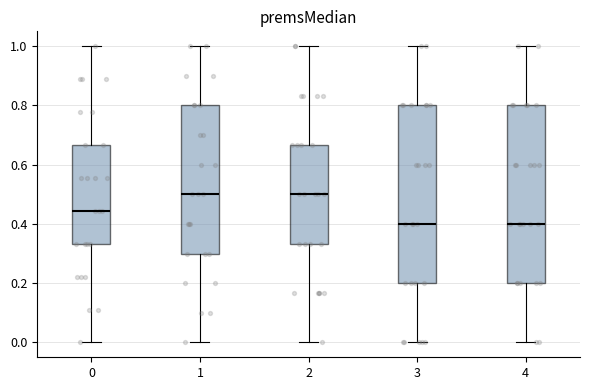

Reading left to right, transcribe this box plot: for each box, give where its median line is, the range the box spans, and where its two whiskers end, as read against the y-axis. The values are not printed on the chart, so give them approximately, as read against the axis.

0: median 0.44, box 0.34 to 0.66, whiskers 0.00 to 1.00
1: median 0.50, box 0.30 to 0.80, whiskers 0.00 to 1.00
2: median 0.50, box 0.34 to 0.66, whiskers 0.00 to 1.00
3: median 0.40, box 0.20 to 0.80, whiskers 0.00 to 1.00
4: median 0.40, box 0.20 to 0.80, whiskers 0.00 to 1.00